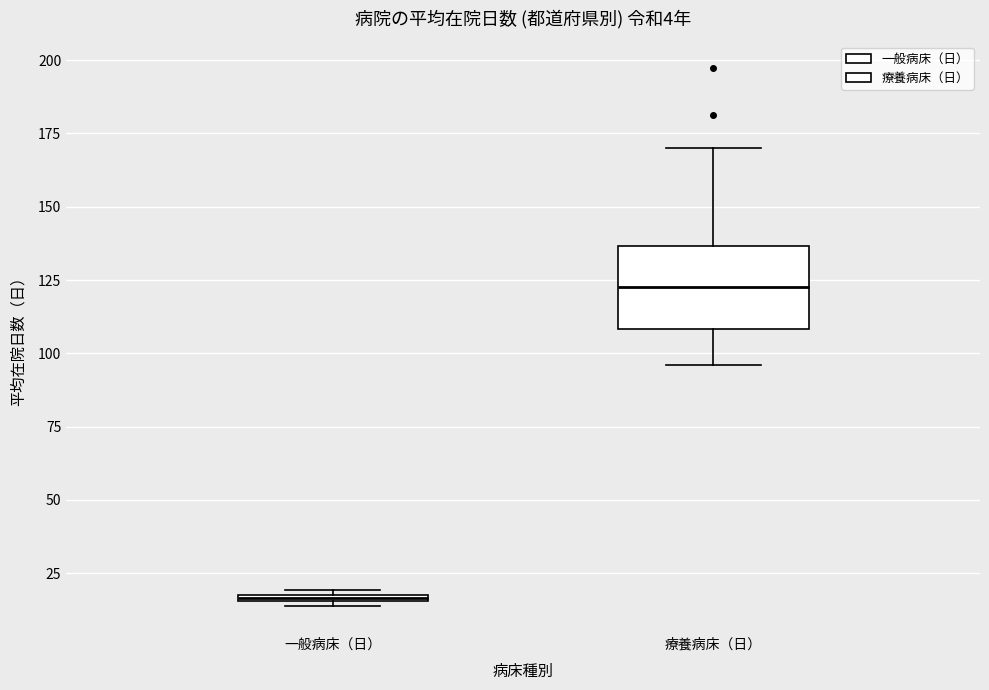

Which box is the tallest, from its lower edge to its upper edge?

療養病床（日）